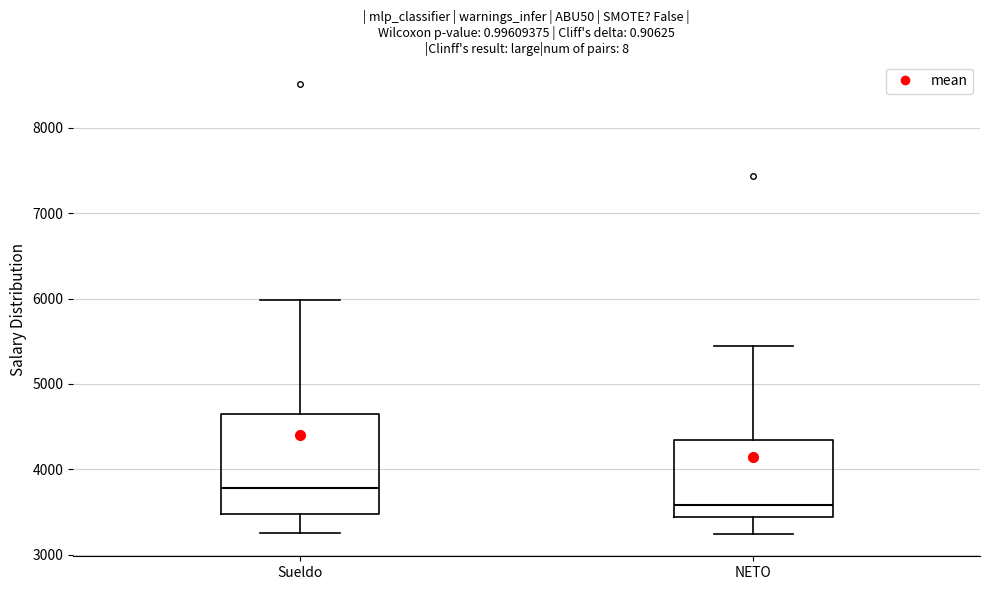

Reading left to right, read every box against the y-axis: the position of its median line, the range the box covers, and the ends of its whiskers. The values are not printed on the chart, so give them approximately, as read against the axis.

Sueldo: median 3800, box 3500 to 4600, whiskers 3300 to 6000
NETO: median 3600, box 3400 to 4300, whiskers 3200 to 5400